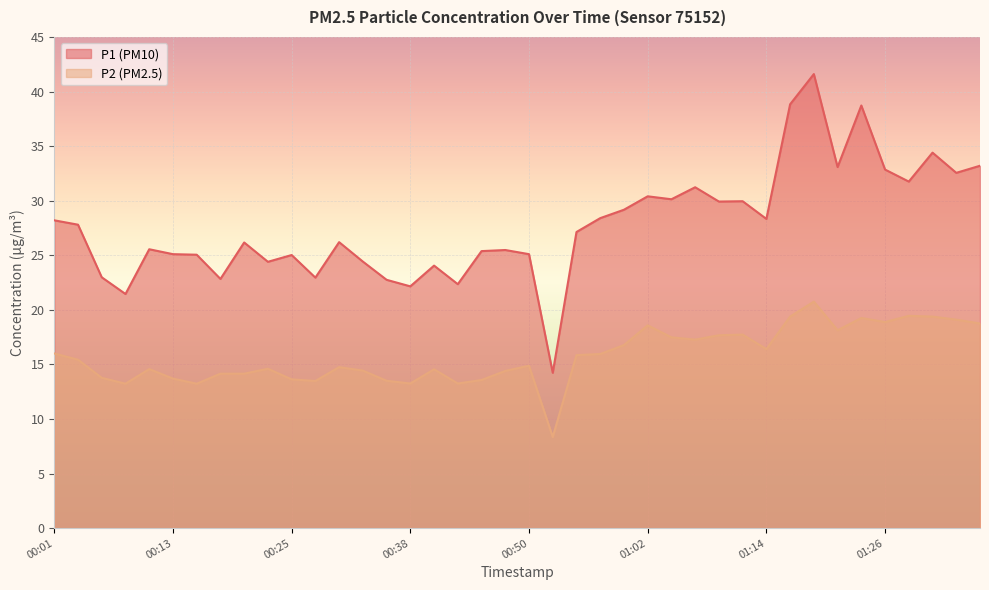

Reading right to left, extract all data points from this chart.

P1: 33.2	32.5	34.4	31.8	32.9	38.7	33.1	41.6	38.8	28.3	29.9	29.9	31.2	30.1	30.4	29.2	28.4	27.1	14.2	25.1	25.5	25.4	22.4	24.1	22.1	22.8	24.4	26.2	22.9	25.0	24.4	26.2	22.8	25.1	25.1	25.6	21.4	23.0	27.8	28.2
P2: 18.8	19.1	19.4	19.4	18.9	19.2	18.1	20.8	19.4	16.4	17.7	17.7	17.3	17.5	18.6	16.8	15.9	15.8	8.3	14.9	14.4	13.6	13.2	14.6	13.2	13.5	14.4	14.8	13.5	13.6	14.6	14.2	14.2	13.2	13.7	14.6	13.2	13.8	15.4	16.0